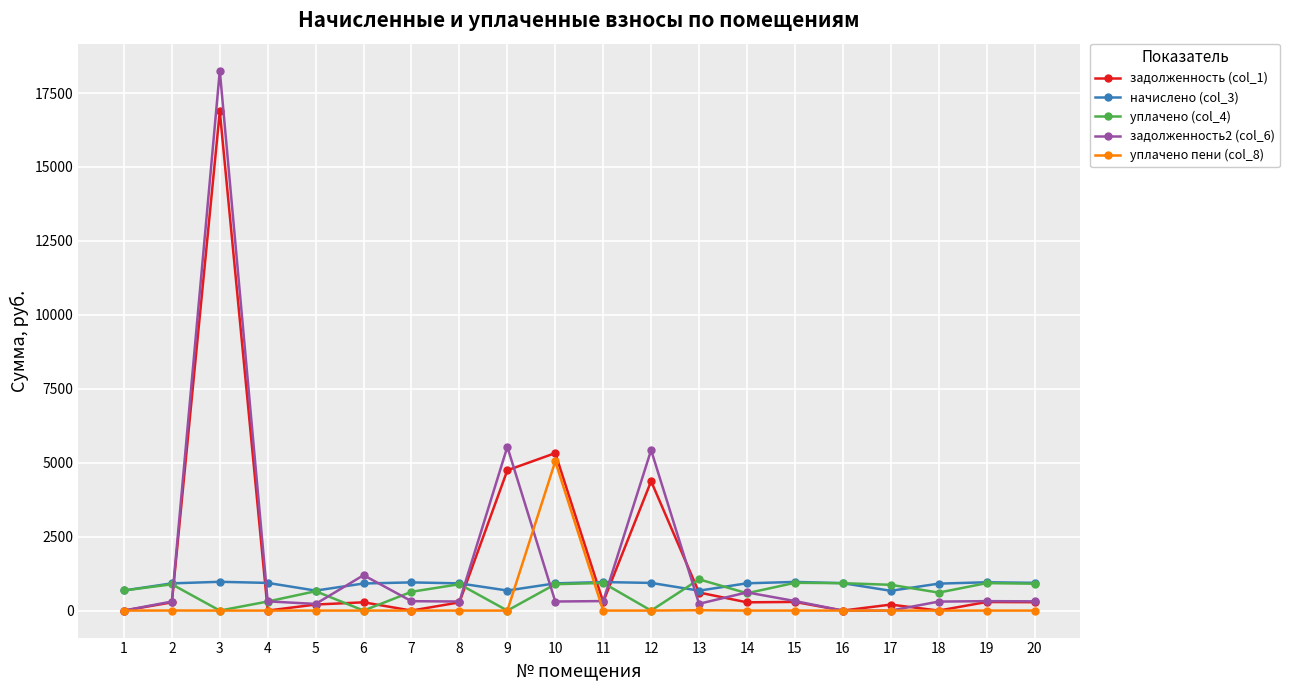

Which series has the largest range (max minus min)?

задолженность2 (col_6)